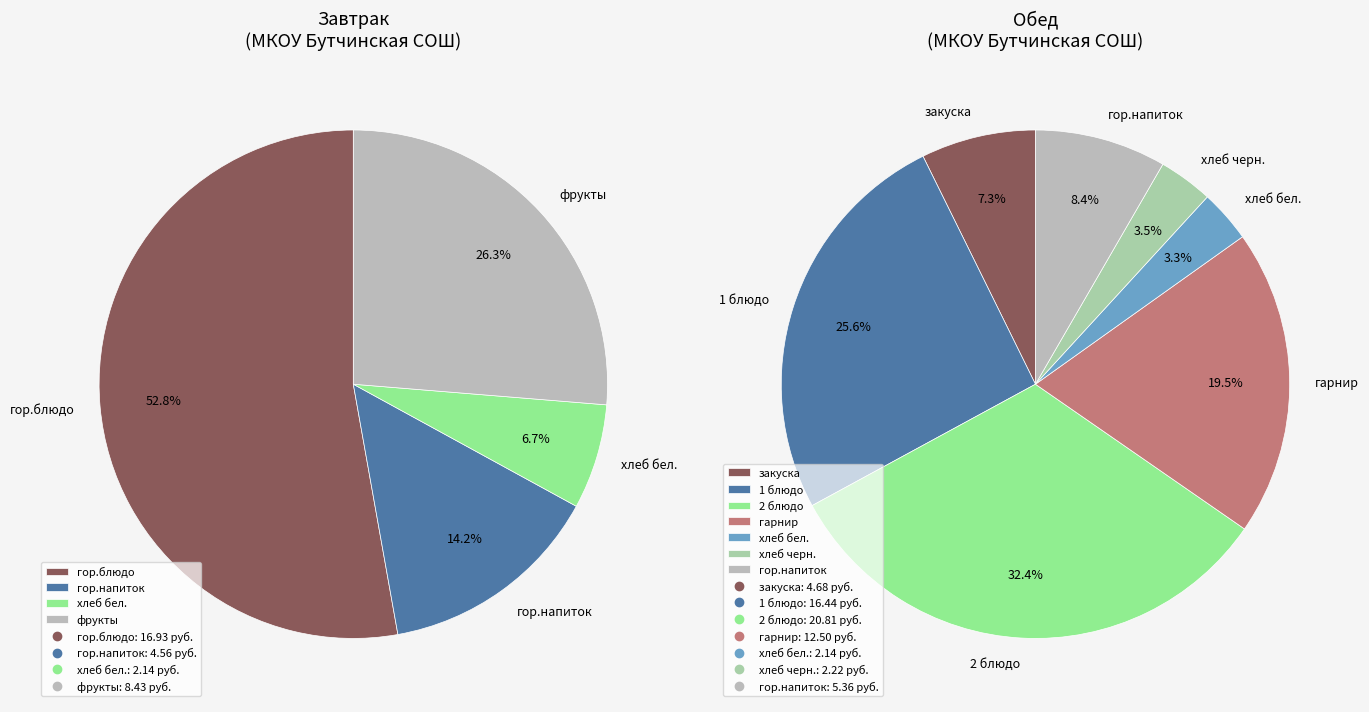

Combined, do Обед (итого) and Завтрак (итого) account for over 50%?

Yes